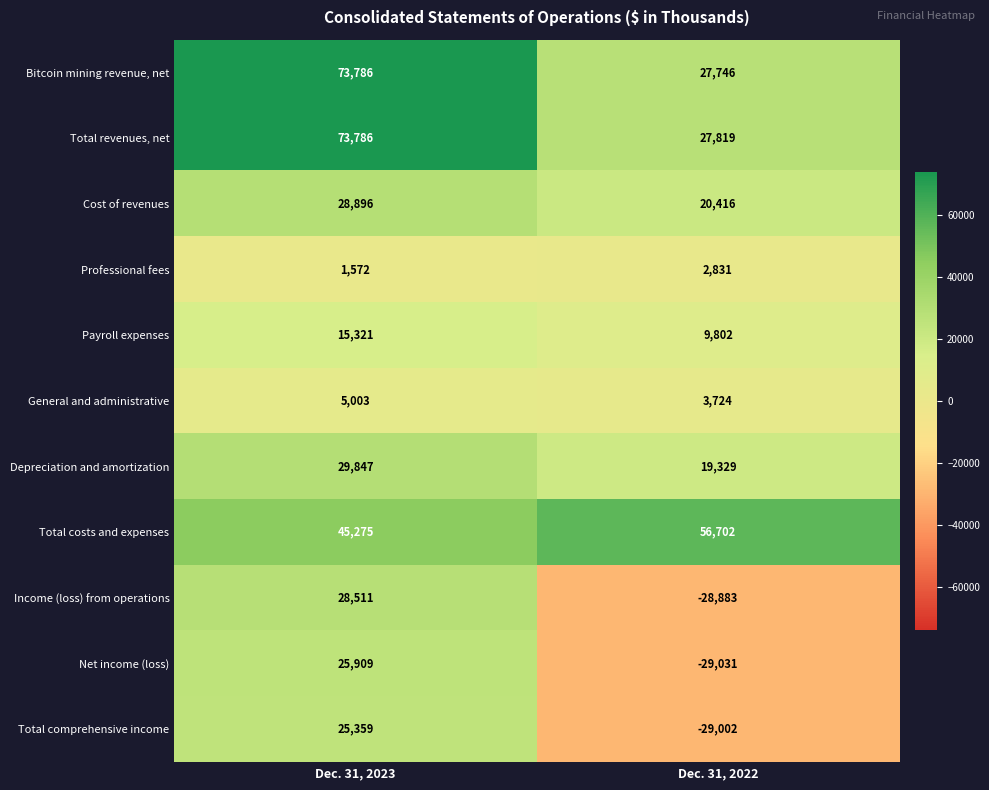

Where is Total revenues, net nearest to the value 50802?

Dec. 31, 2022